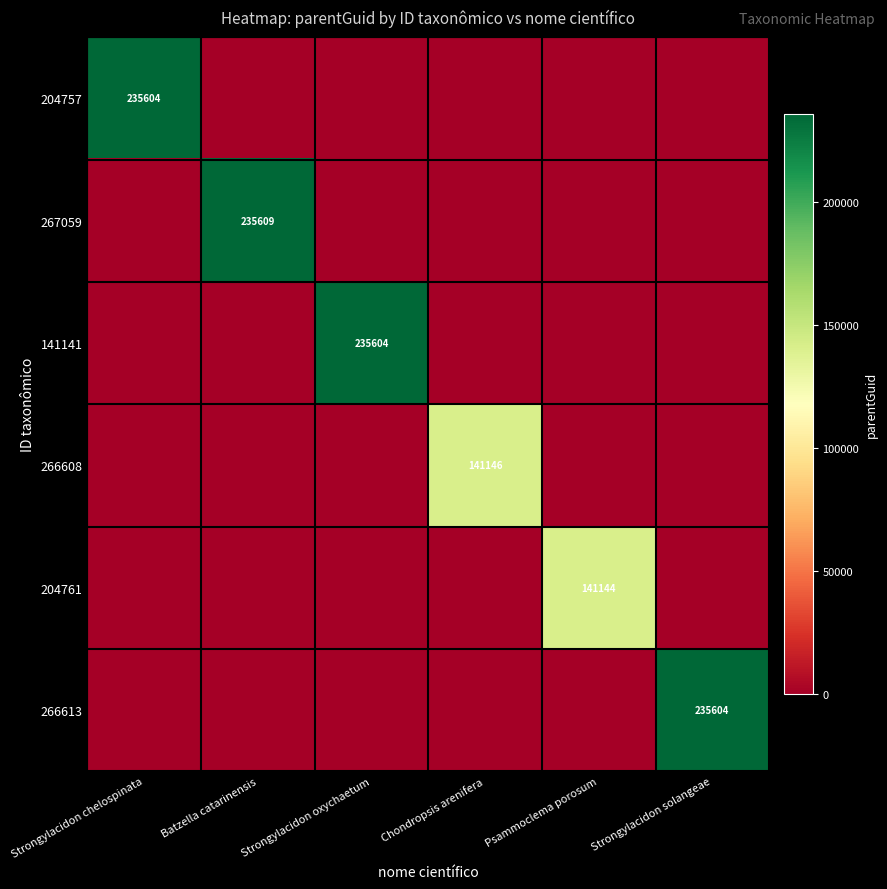

True or false: 266613 has a value of 95042 at Strongylacidon oxychaetum.

False